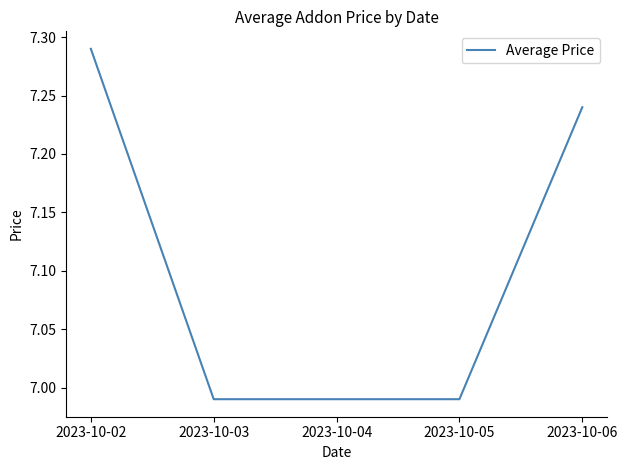

The value at 2023-10-03 is 9.7. True or false?

False